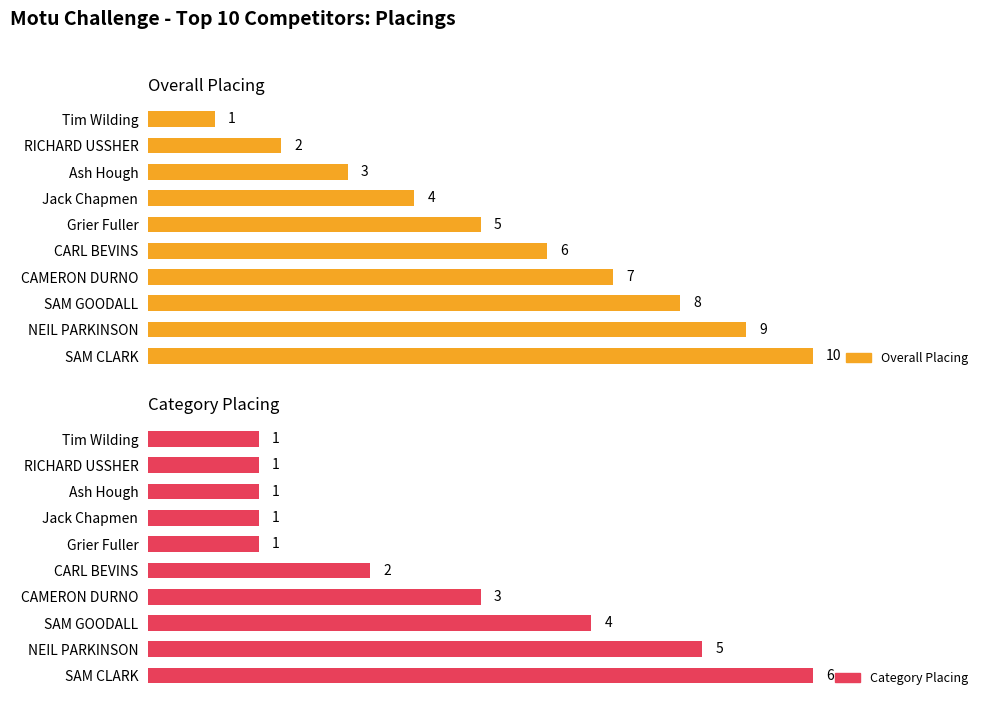

Are the bars grouped side by side (vs. stacked)?

Yes